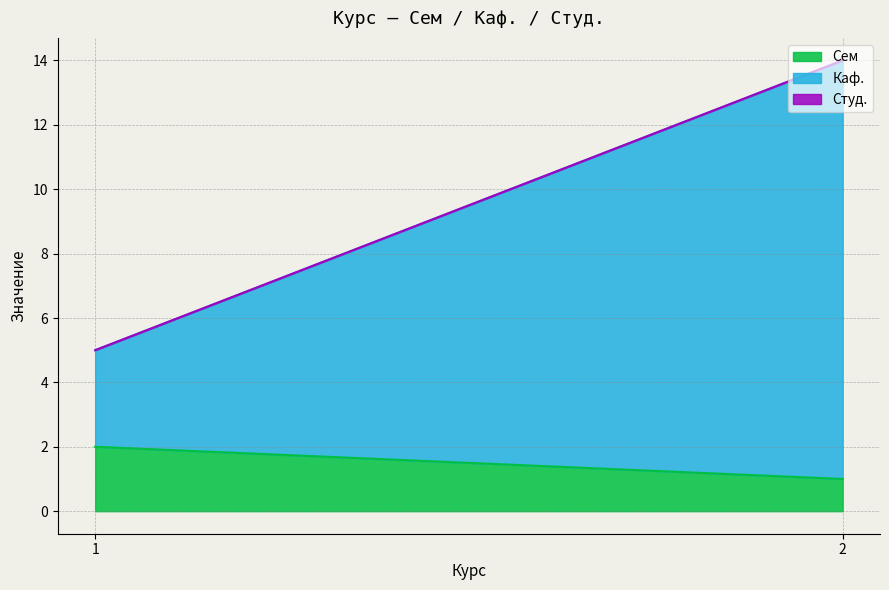

True or false: Сем has a value of 2 at 1.

True